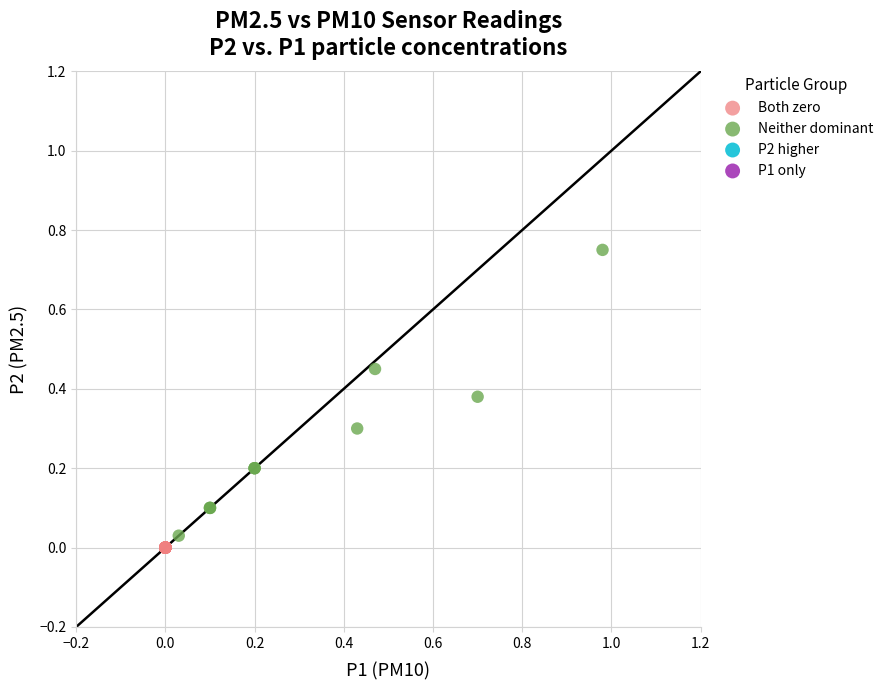

Which series contains the highest Y value?

Neither dominant